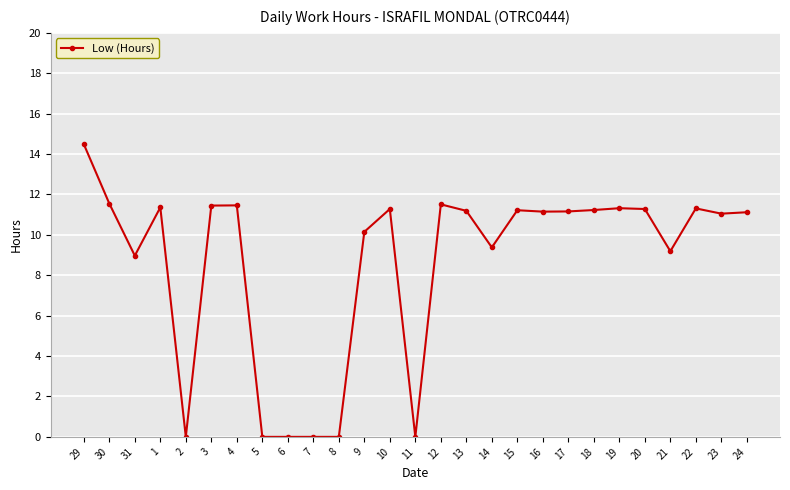

What position from the left is 14?

17